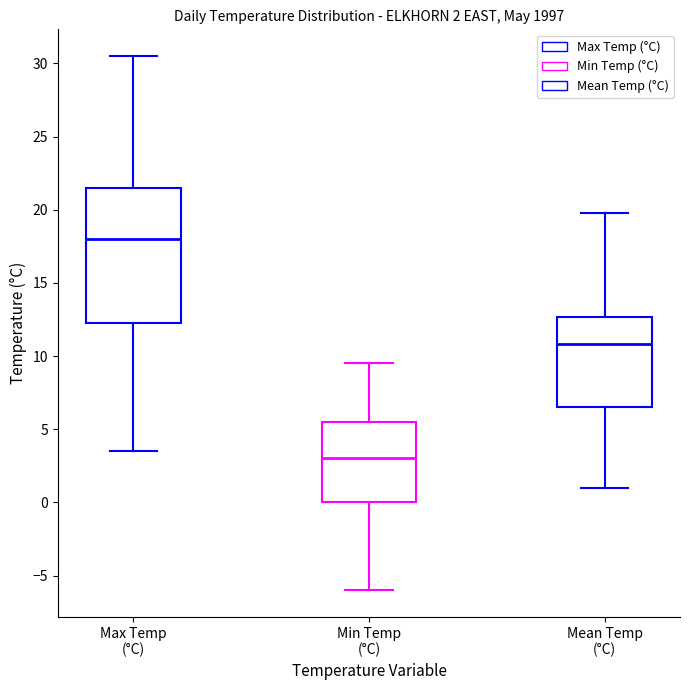

Comparing the boxes themselves (not the whiskers), which one is the tallest?

Max Temp (°C)